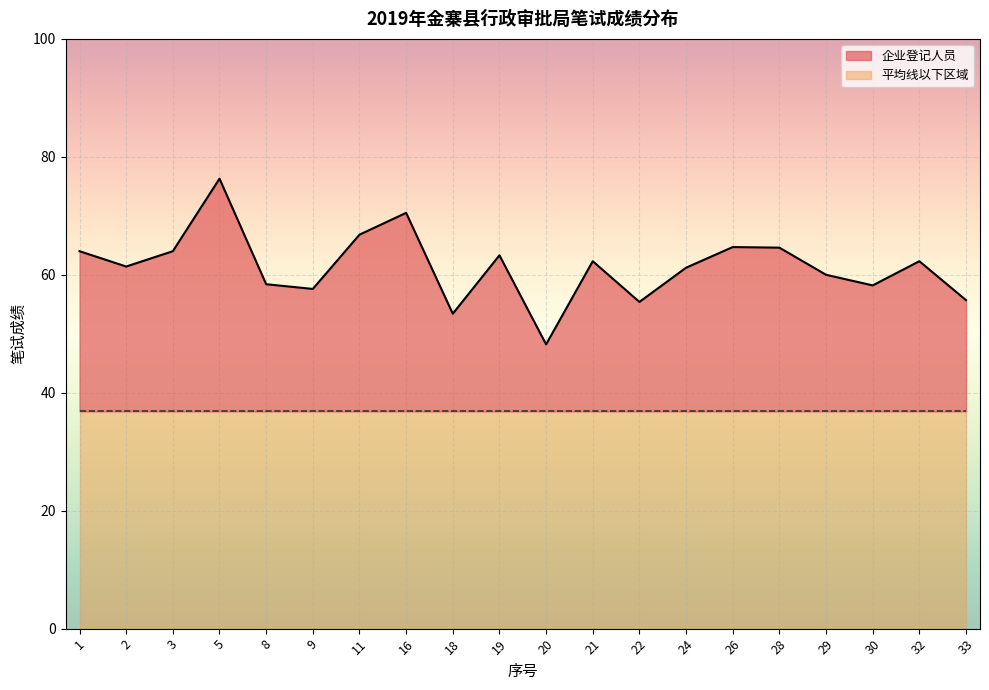

Rank the categories by value from highest to lowest.

5, 16, 11, 26, 28, 1, 3, 19, 21, 32, 2, 24, 29, 8, 30, 9, 33, 22, 18, 20